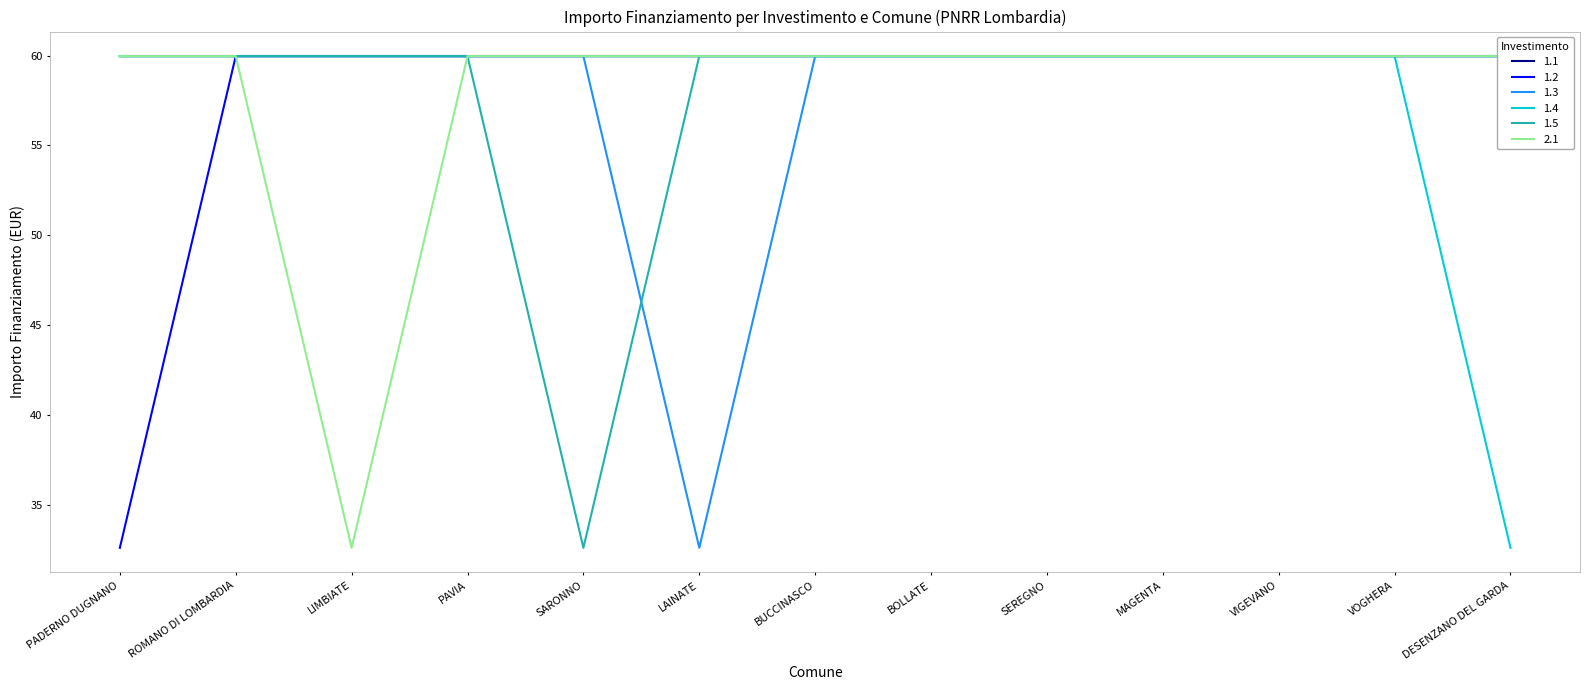

What position from the left is BOLLATE?

8